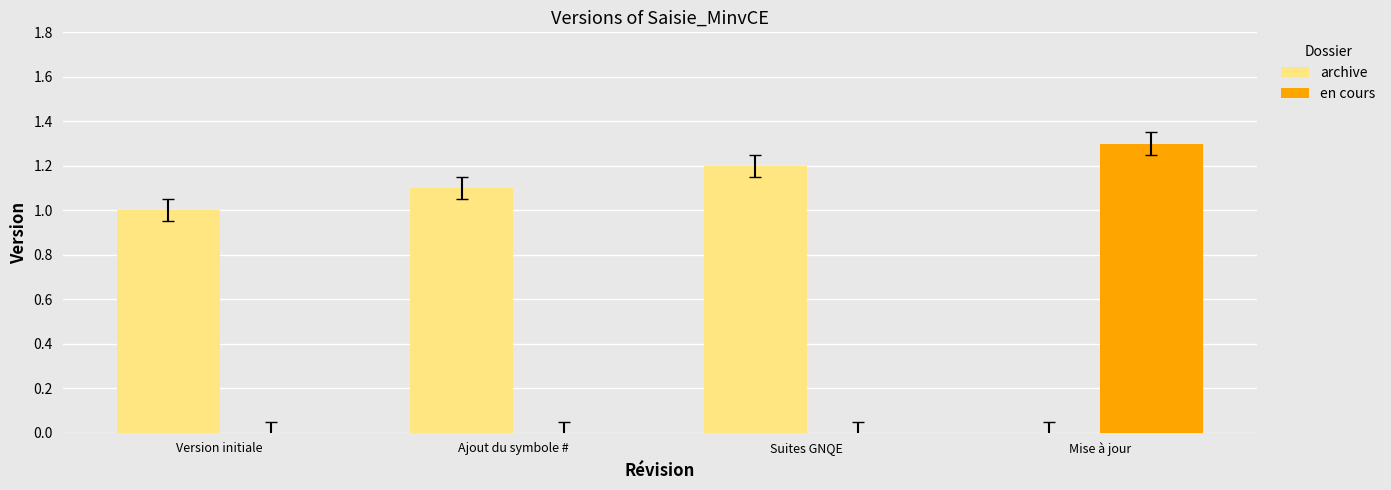

What is the sum of the en cours values at Ajout du symbole # and Mise à jour?

1.3